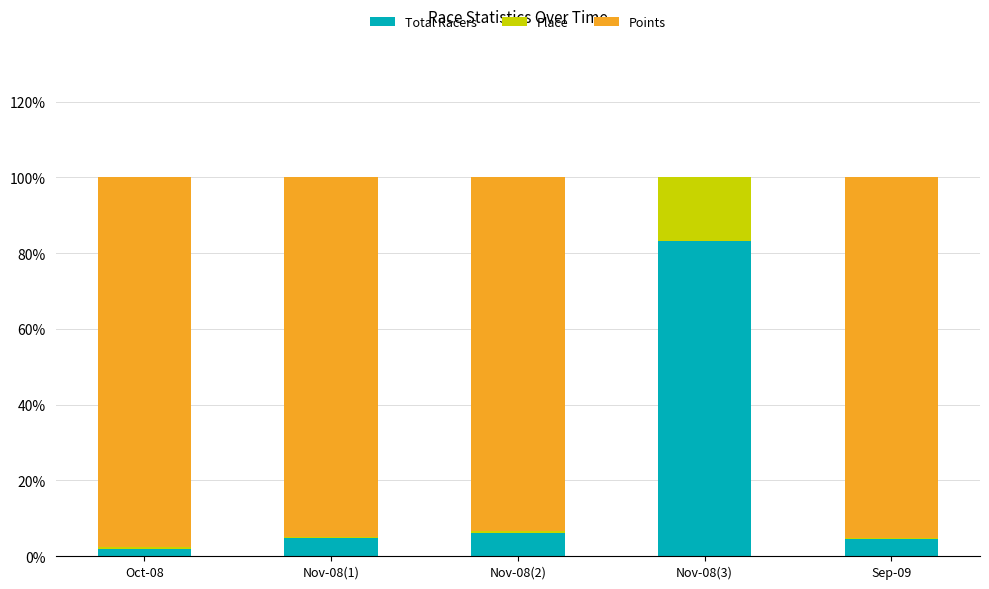

The value of Total Racers at Nov-08(1) is 4.8. True or false?

True